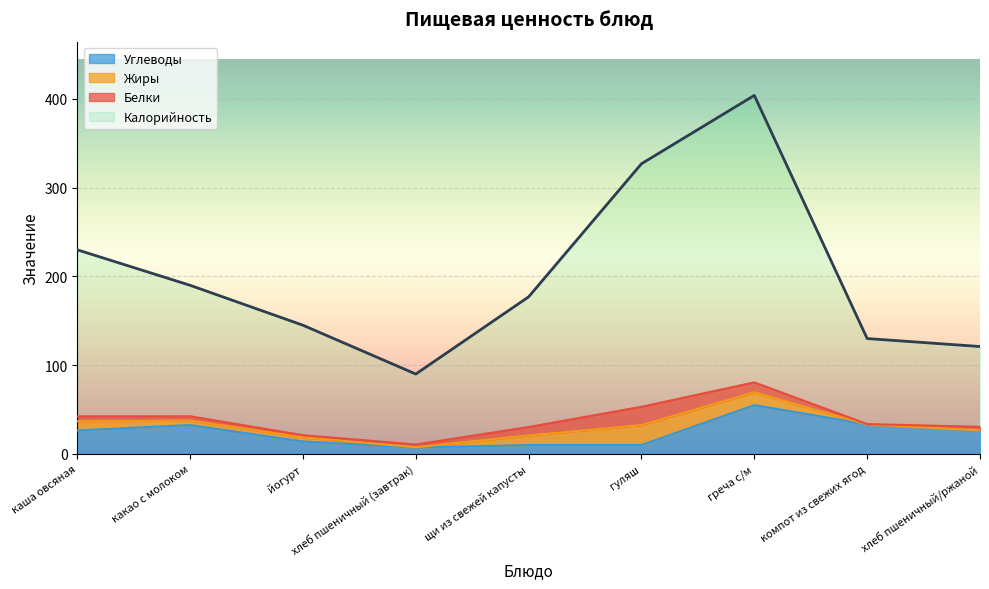

What is the minimum value for Калорийность?

90.0